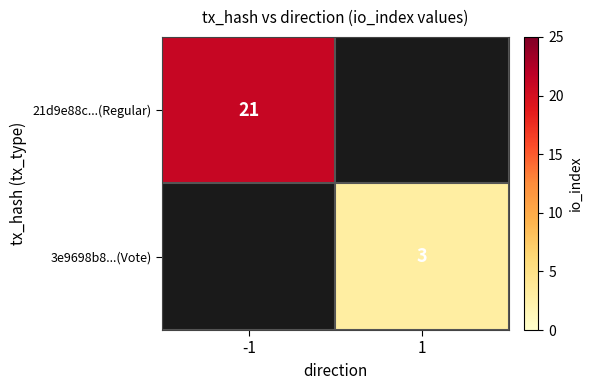

Is it true that 21d9e88c...(Regular) equals 21 at -1?

True